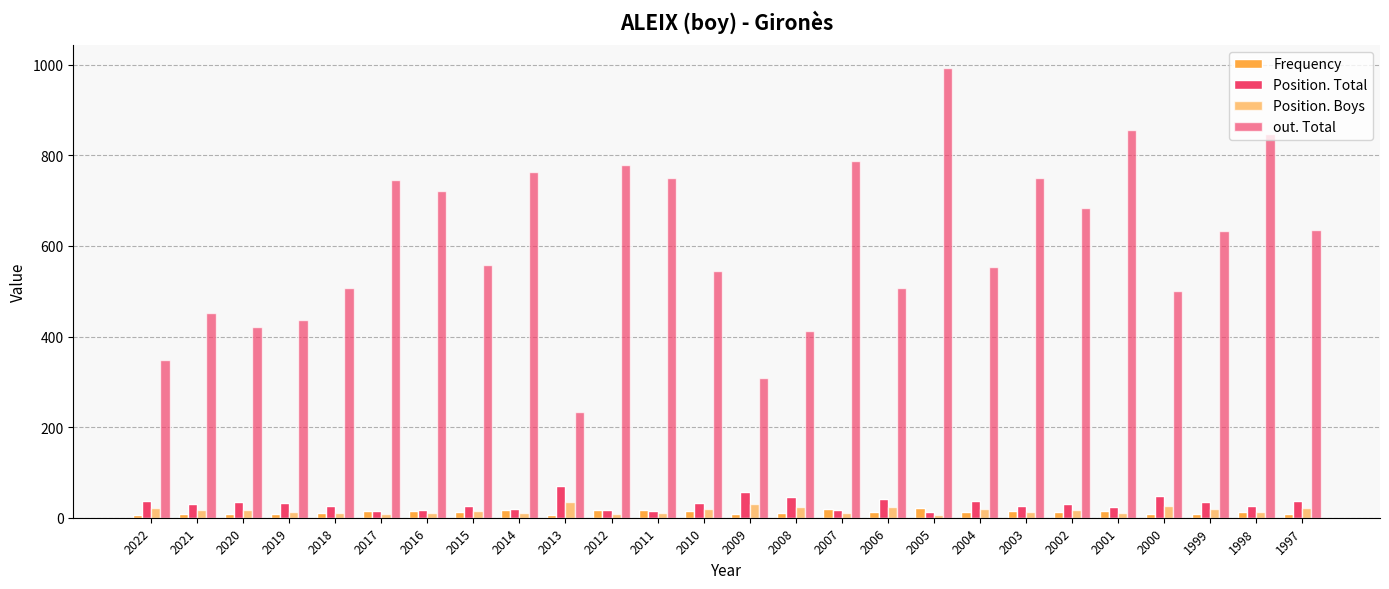

How many bars are there in each group?

4